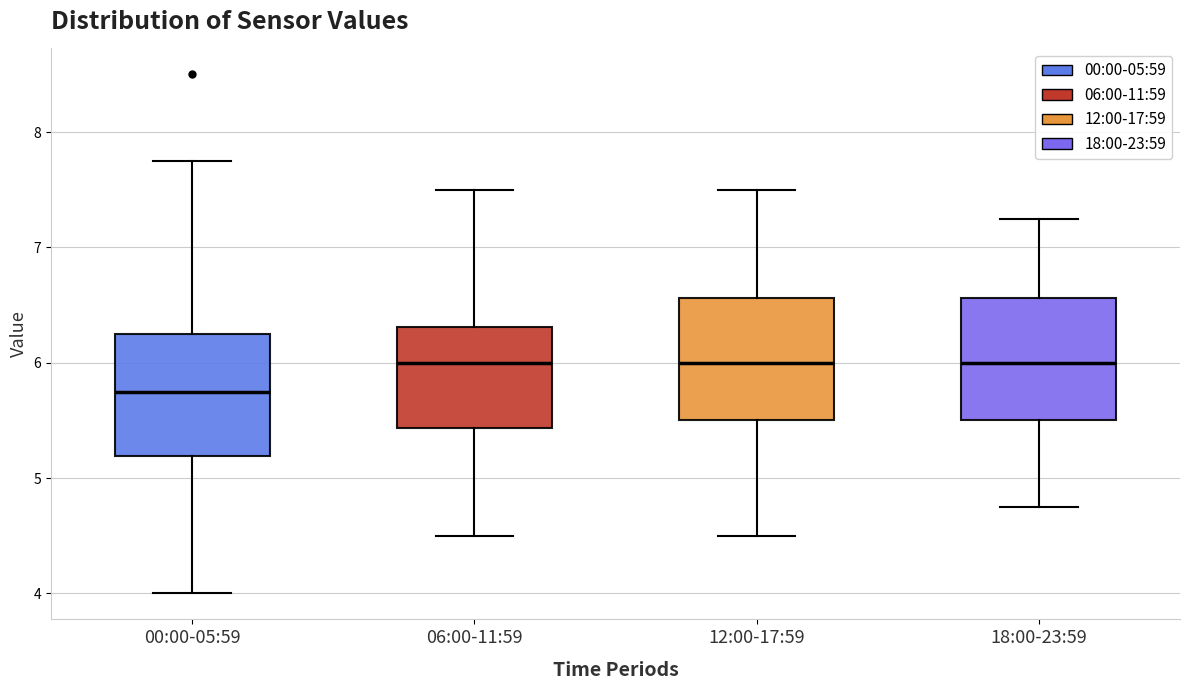

Reading left to right, read every box against the y-axis: the position of its median line, the range the box covers, and the ends of its whiskers. The values are not printed on the chart, so give them approximately, as read against the axis.

00:00-05:59: median 5.8, box 5.2 to 6.3, whiskers 4.0 to 7.8
06:00-11:59: median 6.0, box 5.4 to 6.3, whiskers 4.5 to 7.5
12:00-17:59: median 6.0, box 5.5 to 6.6, whiskers 4.5 to 7.5
18:00-23:59: median 6.0, box 5.5 to 6.6, whiskers 4.8 to 7.3